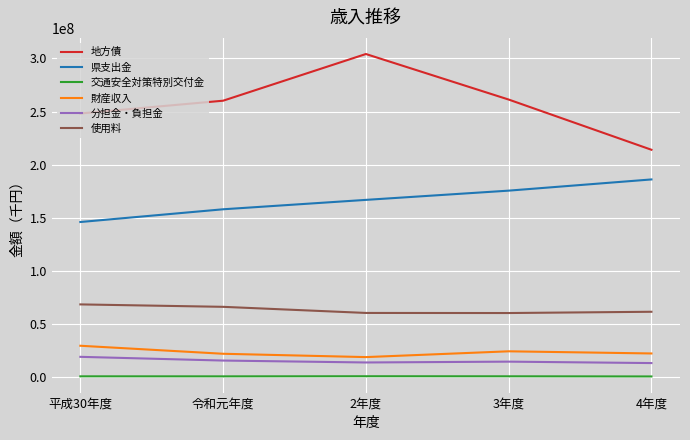

What is the sum of all 財産収入 values?

118514757